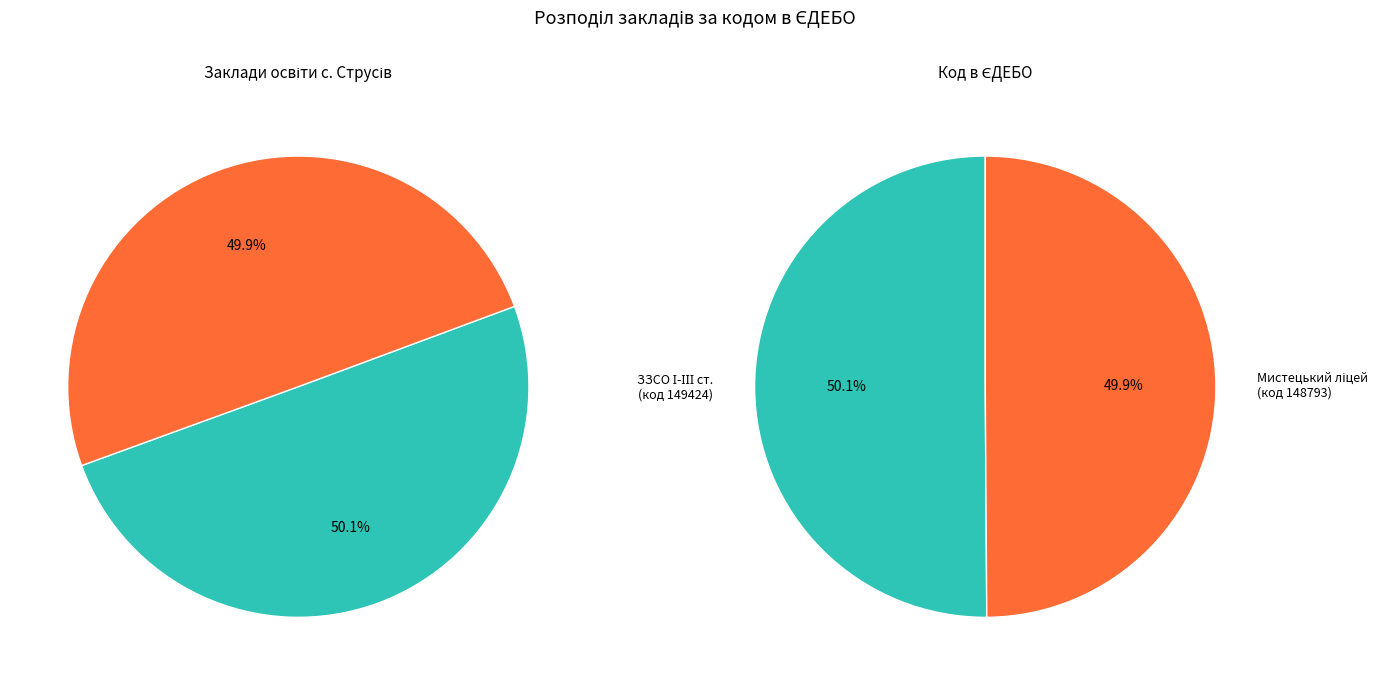

Count the number of slices in the pie.

2